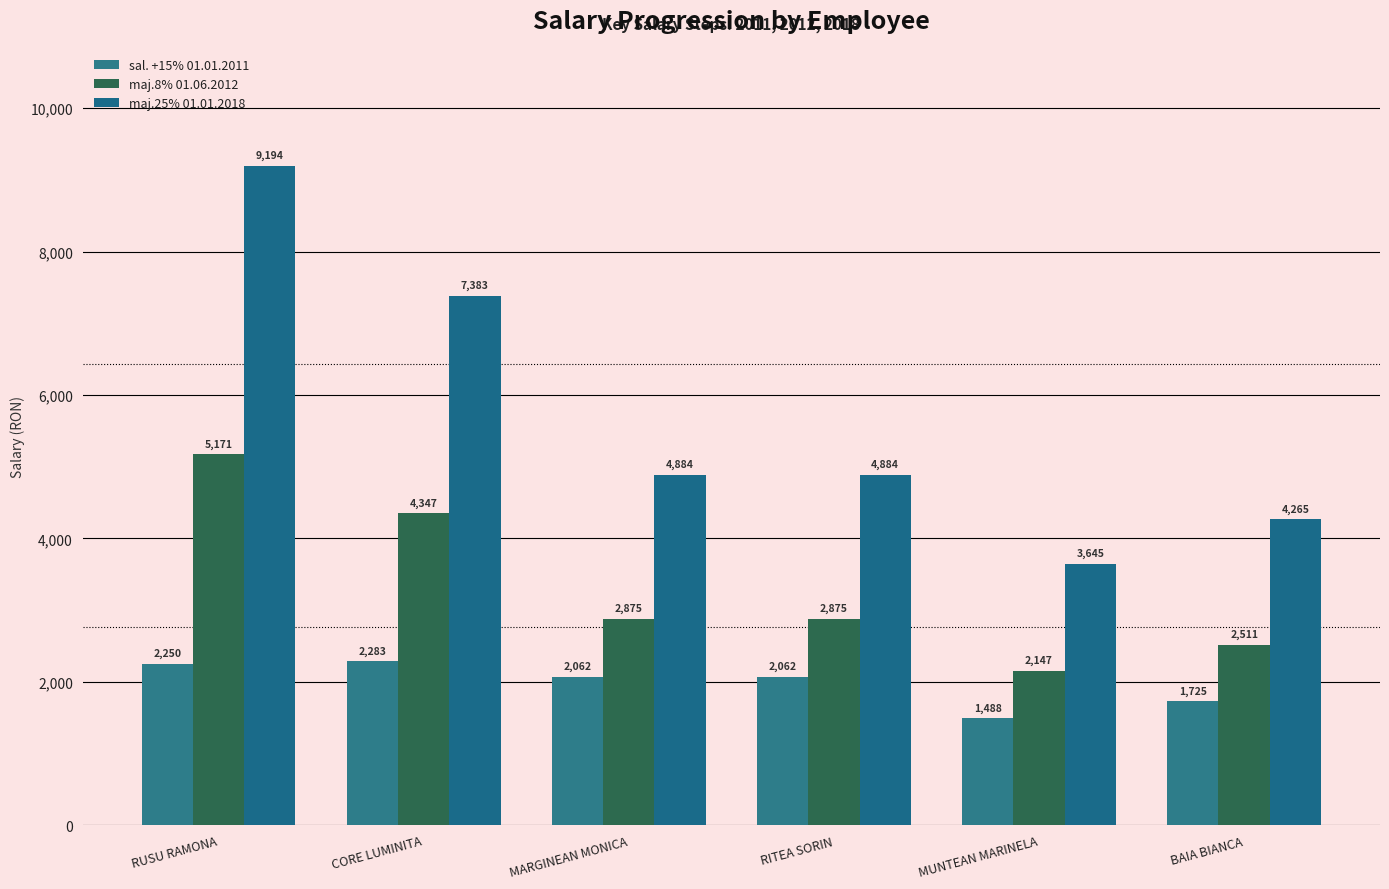

Reading left to right, what are all the values shown in this chart?

sal. +15% 01.01.2011: 2250	2283	2062	2062	1488	1725
maj.8% 01.06.2012: 5171	4347	2875	2875	2147	2511
maj.25% 01.01.2018: 9194	7383	4884	4884	3645	4265